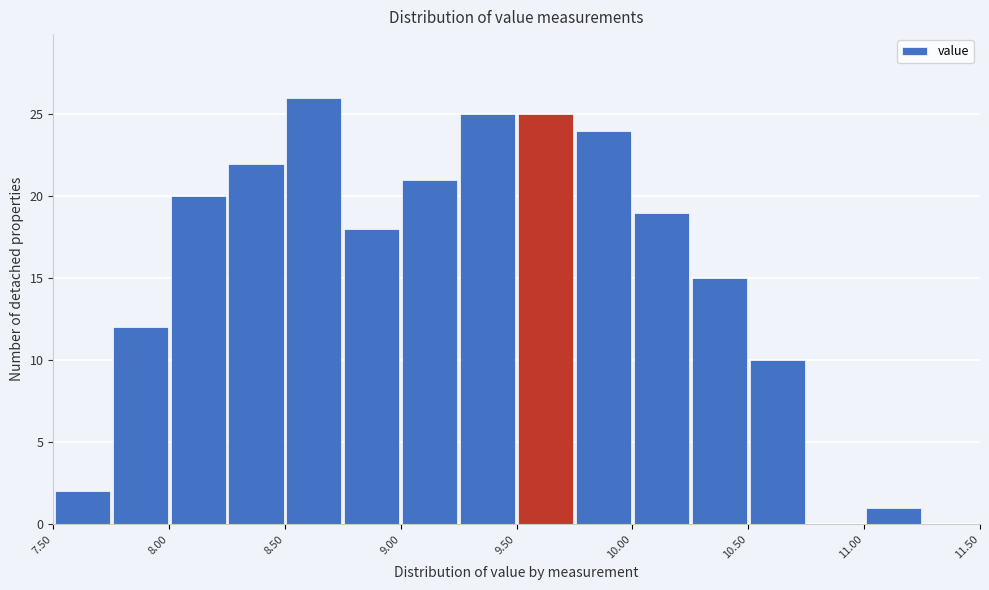

What is the height of the bar covering 10.00 to 10.25 on the x-axis? The values are not printed on the chart, so give them approximately, as read against the axis.

19